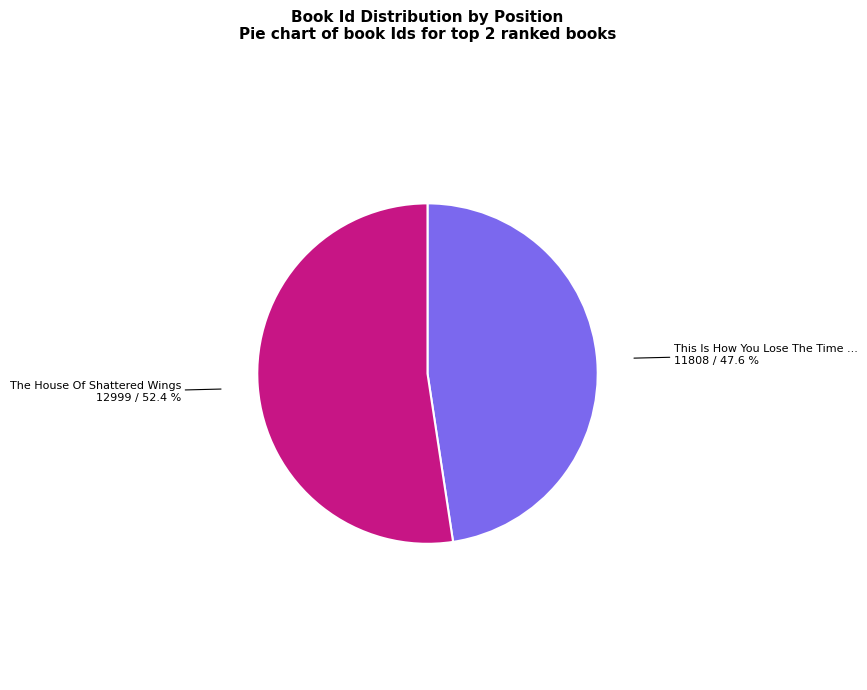

Is there any slice that represents more than half of the pie?

Yes